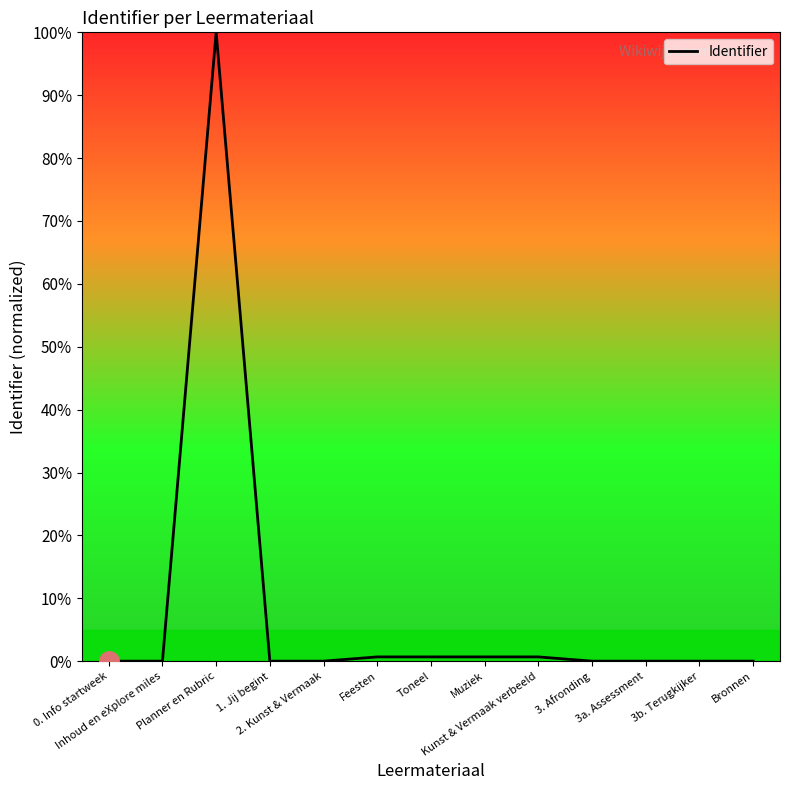

What is the difference between the maximum and minimum values?

100.0